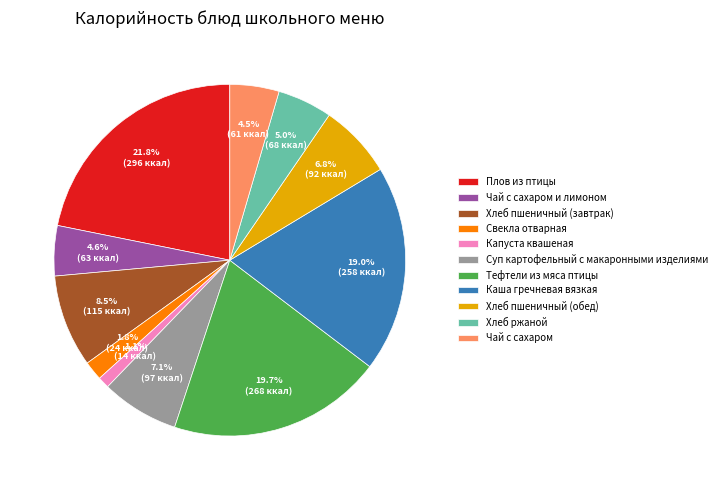

What percentage is NOT represented by Хлеб ржаной?

95.0%